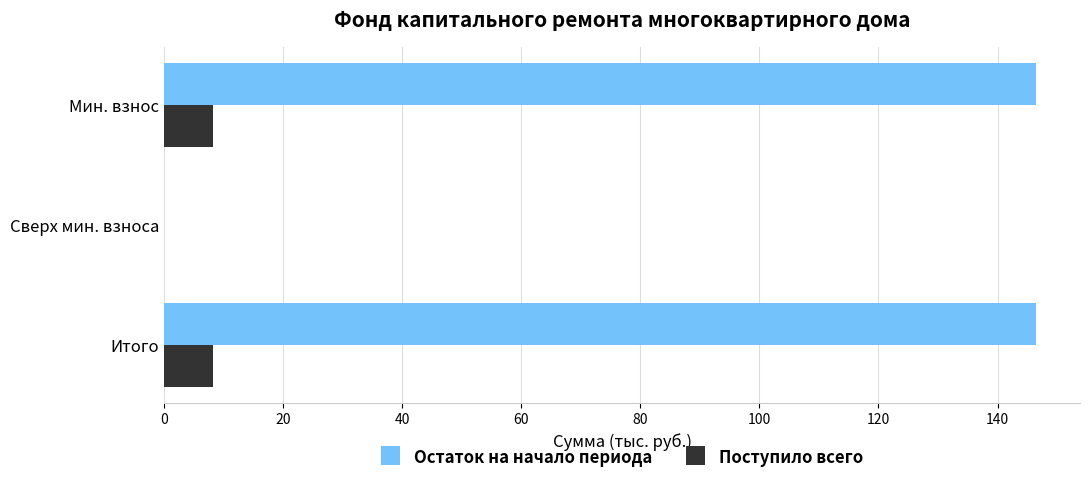

True or false: Остаток на начало периода has a value of 86.5 at Мин. взнос.

False